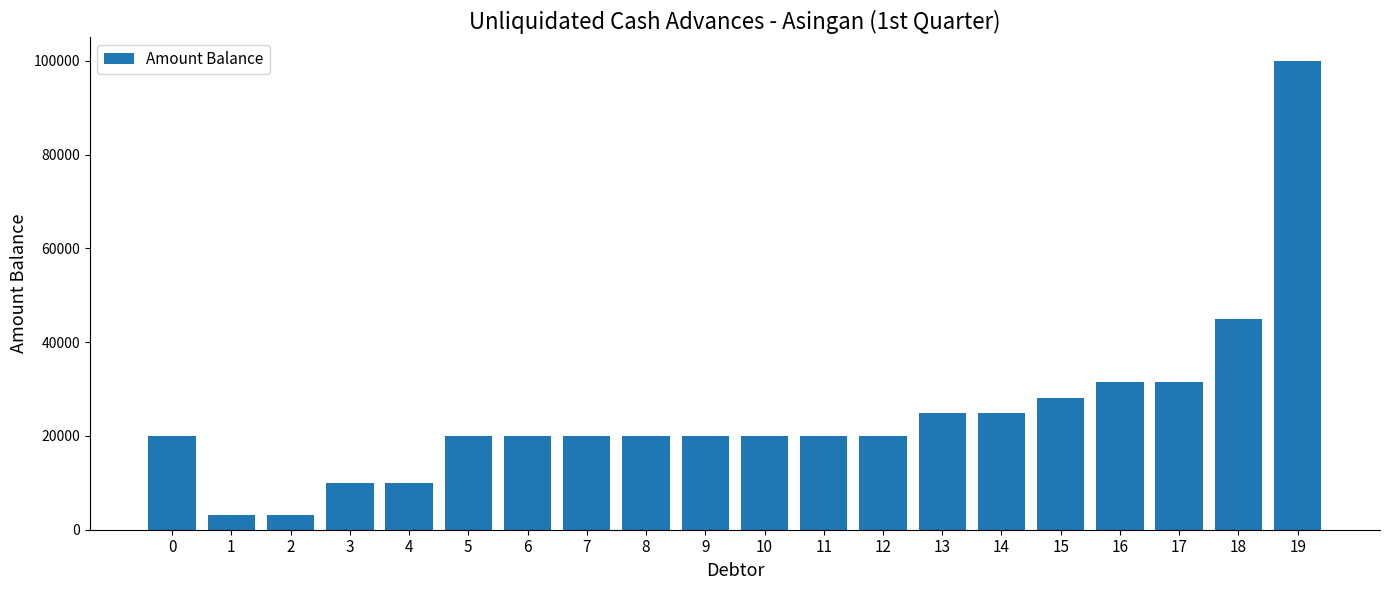

How many values are below 20000?

4